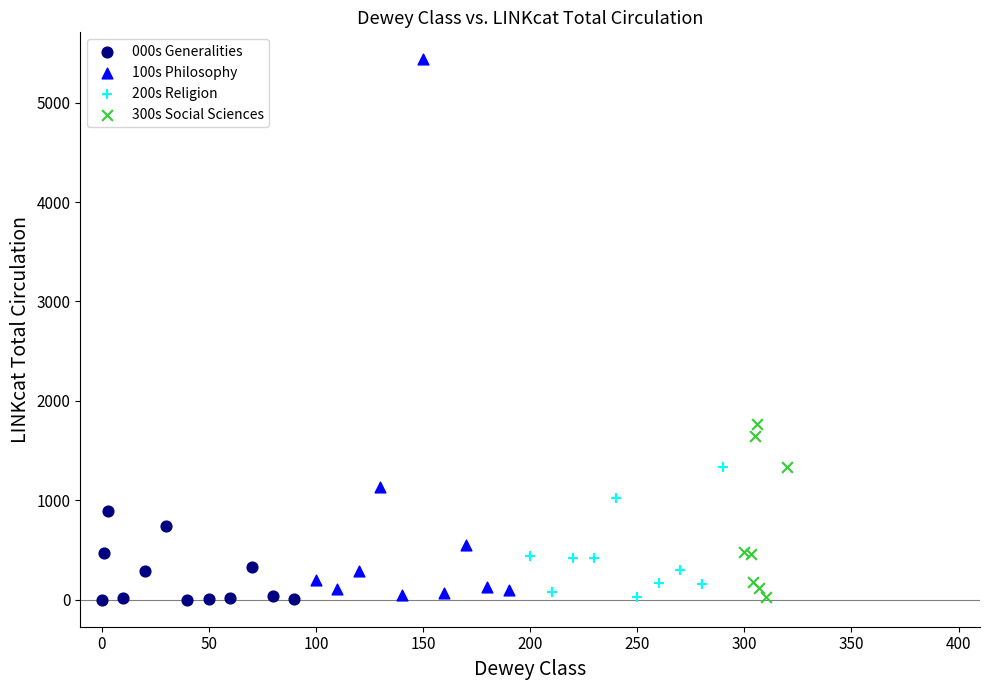

Which series has the largest Y range (max minus min)?

100s Philosophy